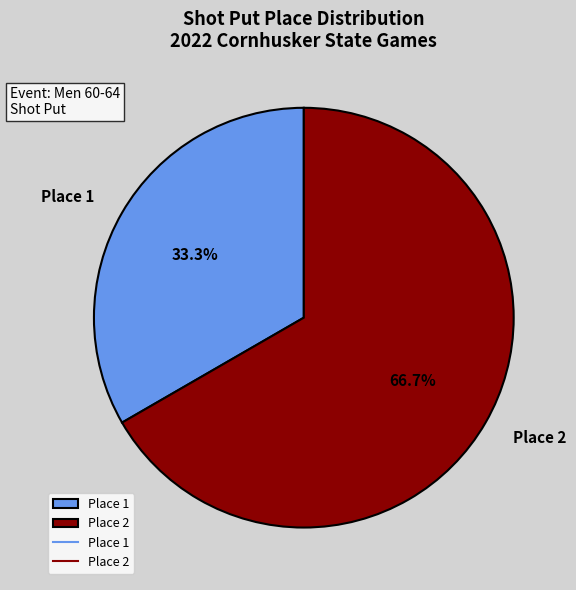

Which category has the biggest portion of the pie?

Place 2